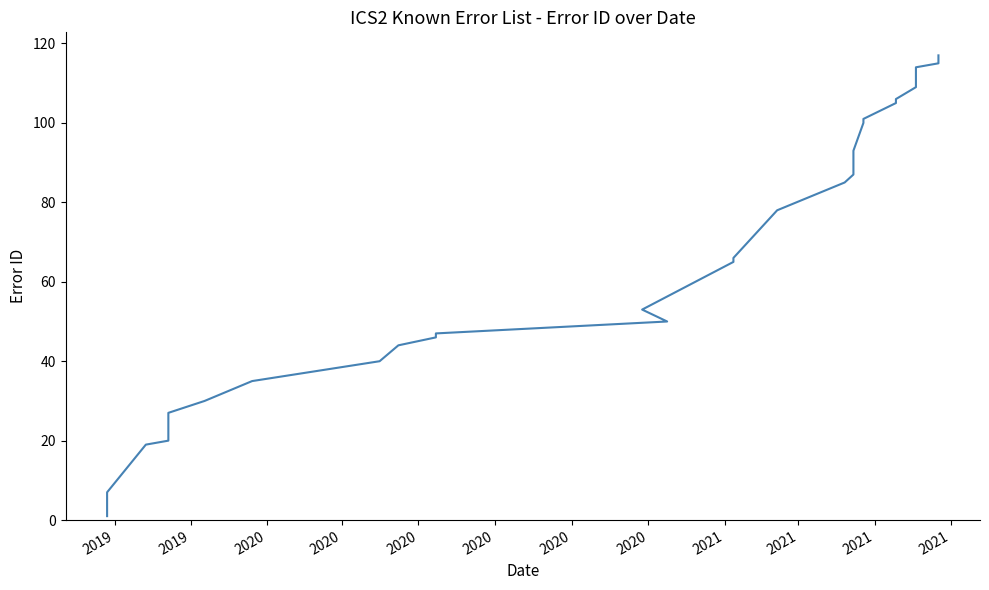

What is the minimum value shown in the chart?

1